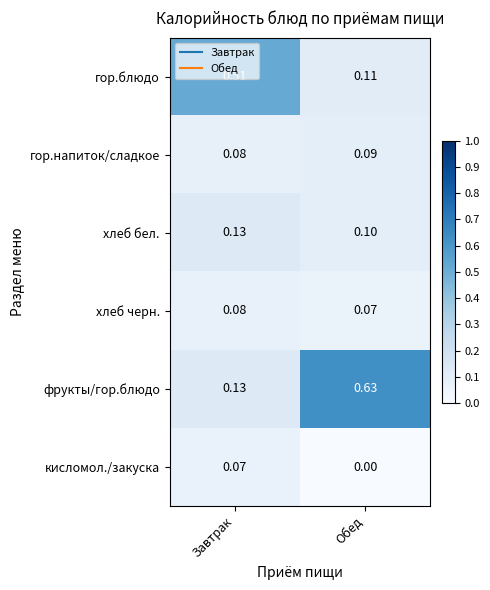

How many categories are shown in the chart?

2